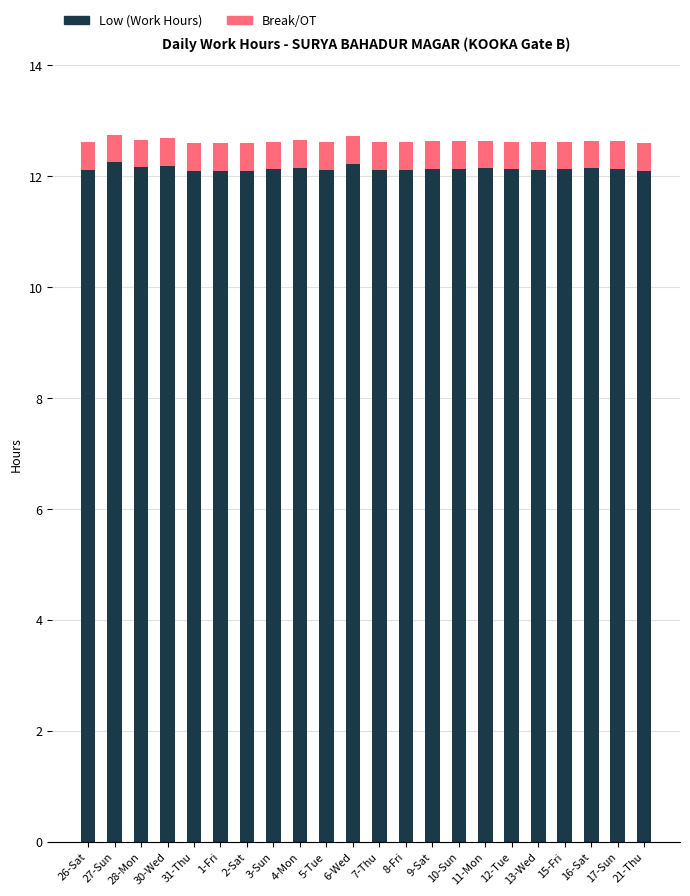

The Low (Work Hours) series shows 12.1 at 8-Fri. True or false?

True